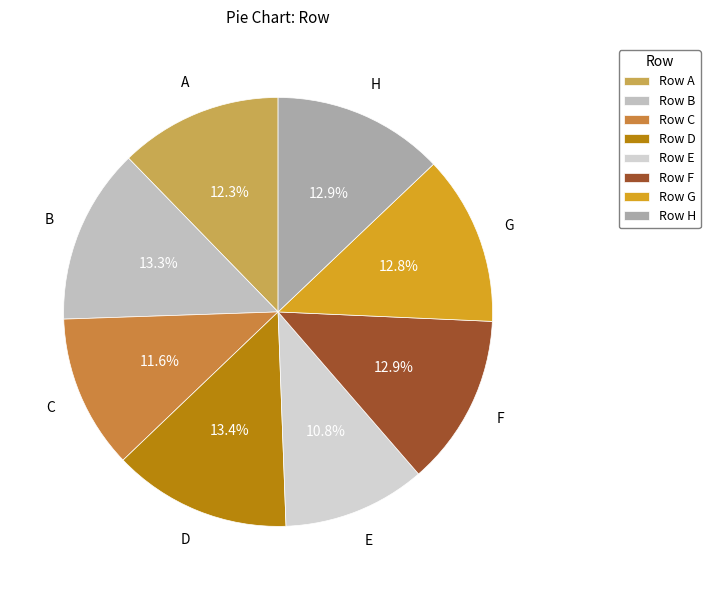

How many segments does this pie chart have?

8